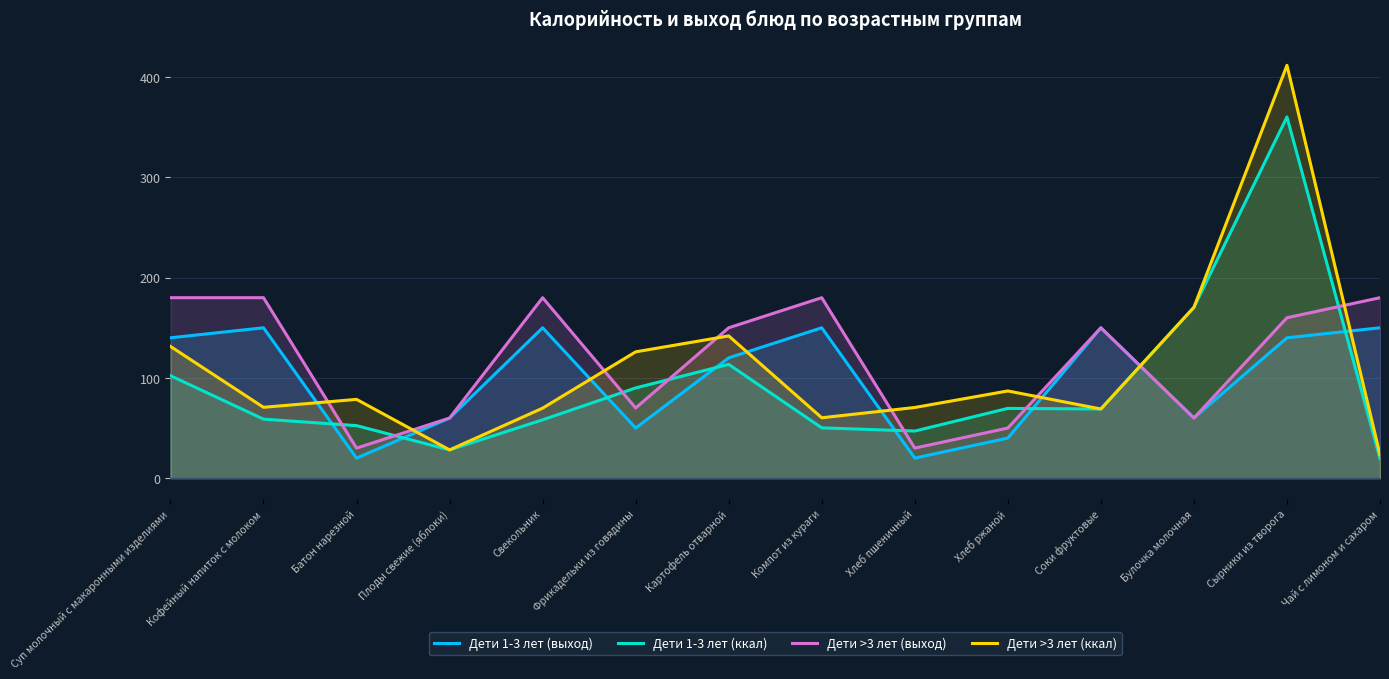

At which category is the sum across all series the highest?

Сырники из творога